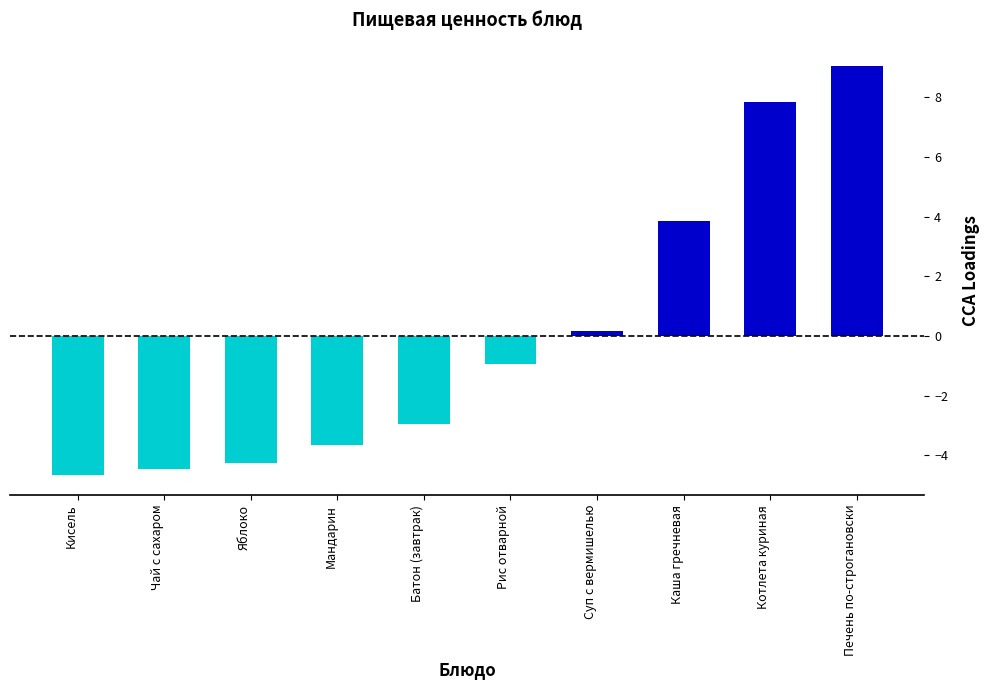

At which category does the chart reach its peak across all series?

Печень по-строгановски